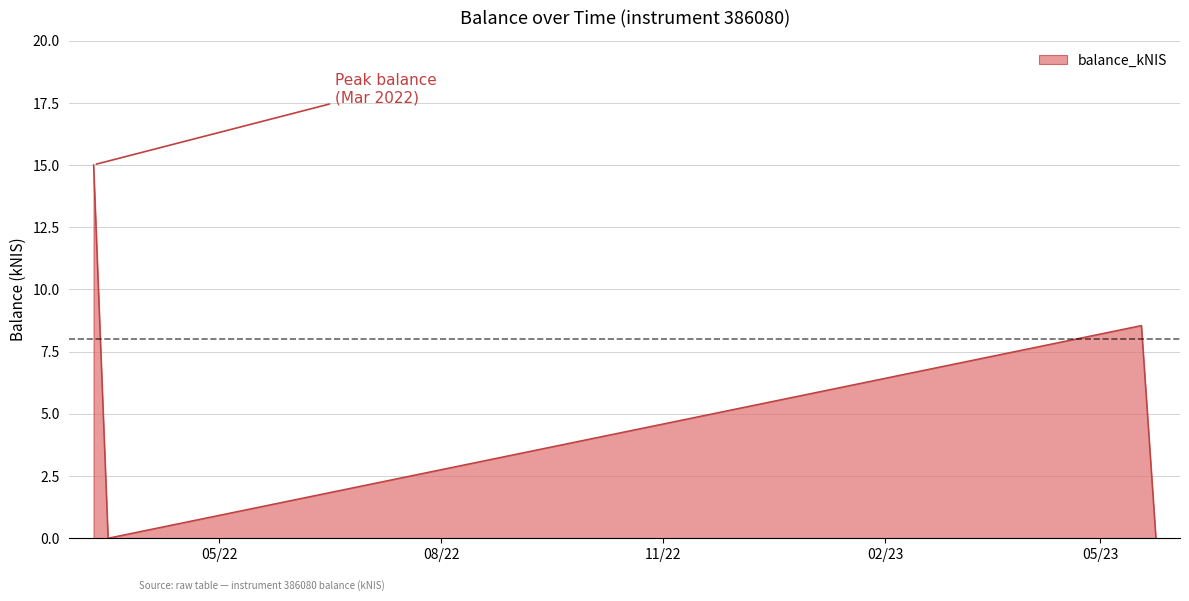

What is the greatest value displayed?

15.0